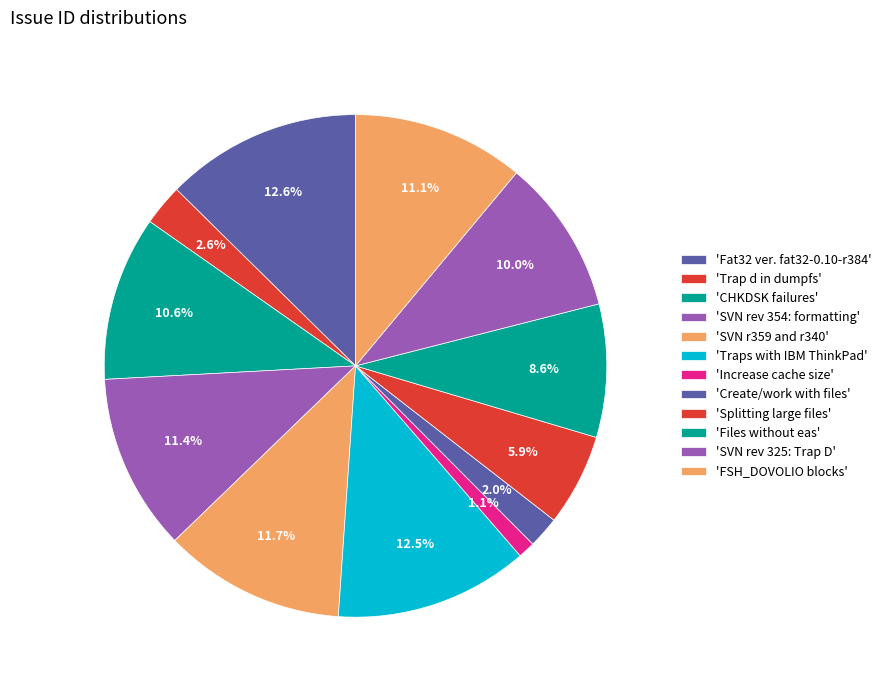

How many slices are in this pie chart?

12